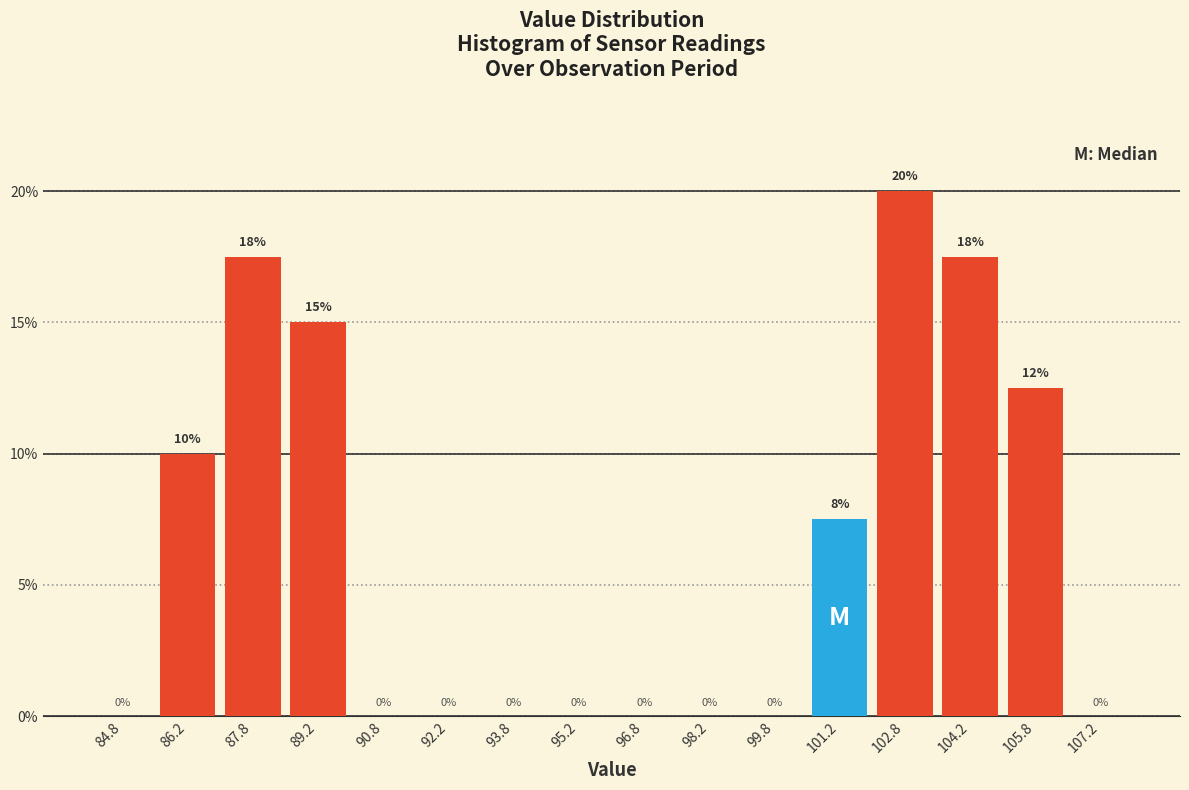

Over which range of the x-axis is the bar tallest?

102.0 to 103.5